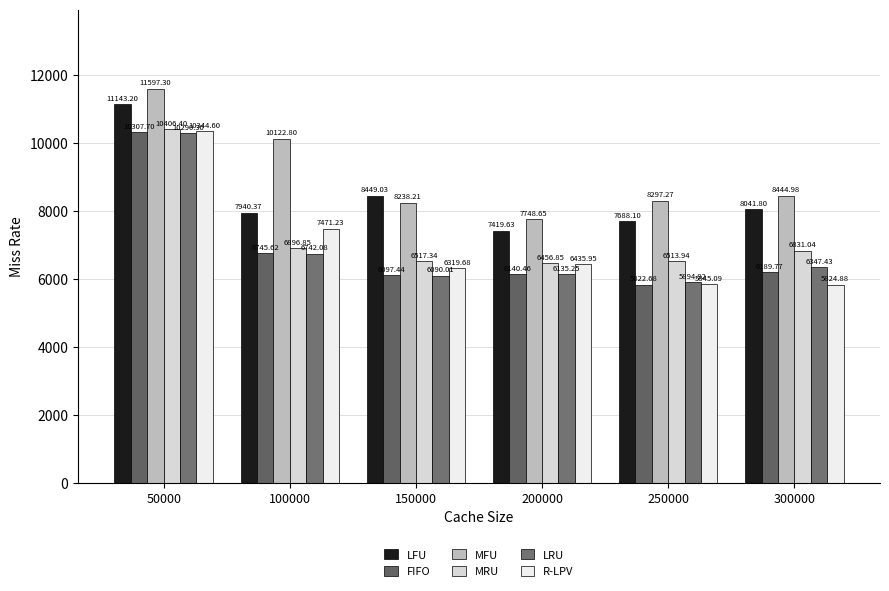

Which series has the widest spread of values?

R-LPV